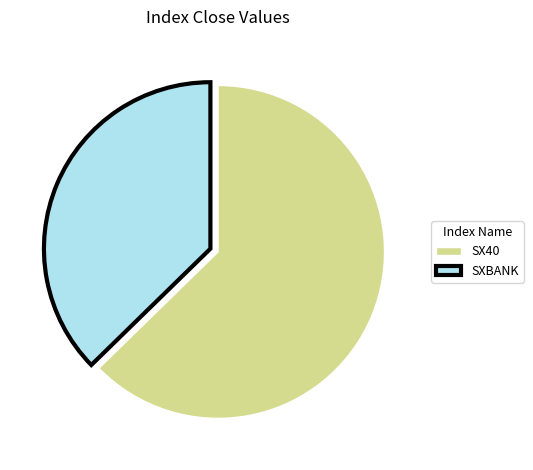

Approximately how many times larger is the value at SX40 compared to SXBANK?

1.7